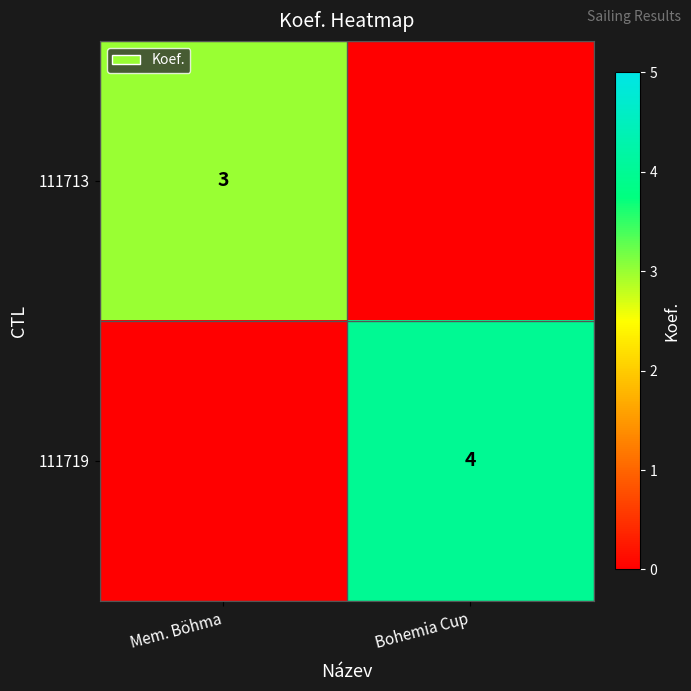

The value of 111713 at Mem. Böhma is 3. True or false?

True